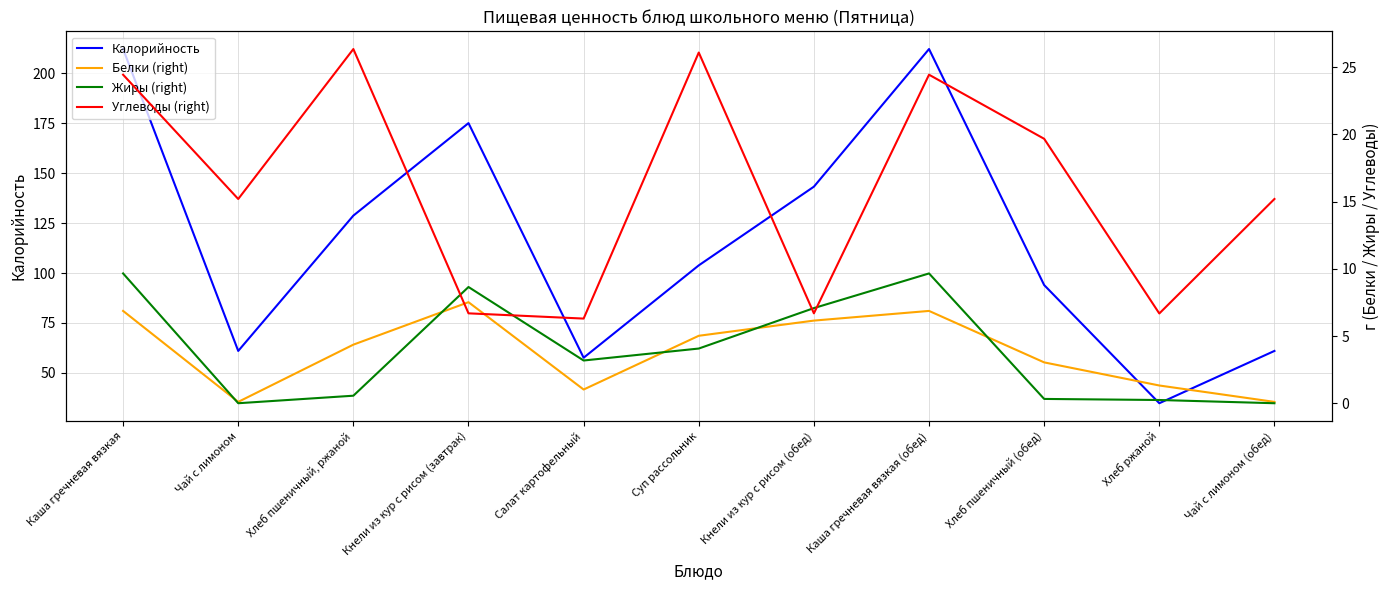

What is the approximate value of Калорийность at Хлеб пшеничный, ржаной?

128.8